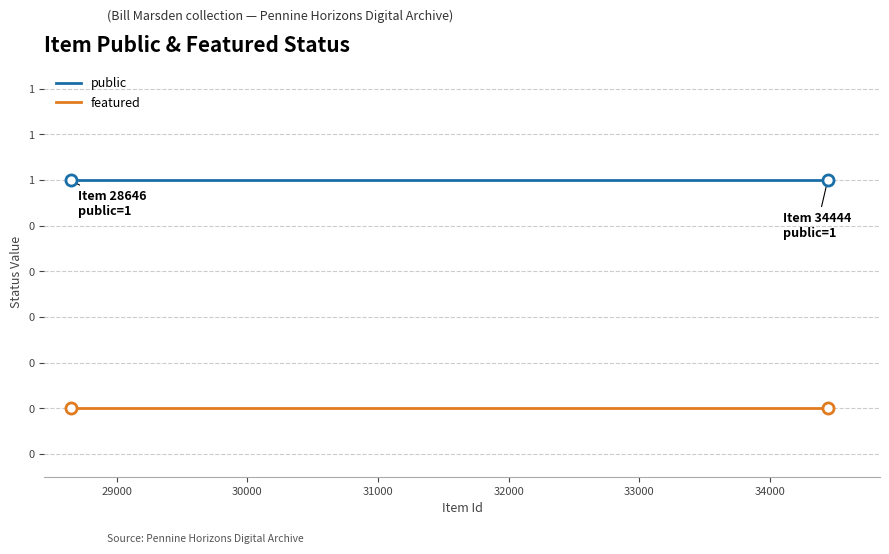

True or false: public and featured cross at least once.

False